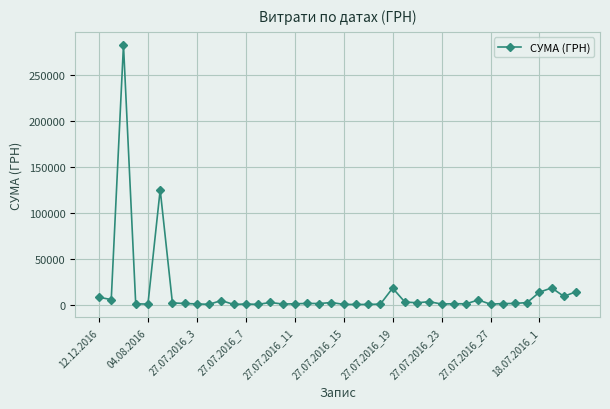

What is the value of the 38th point from the left?

18106.0